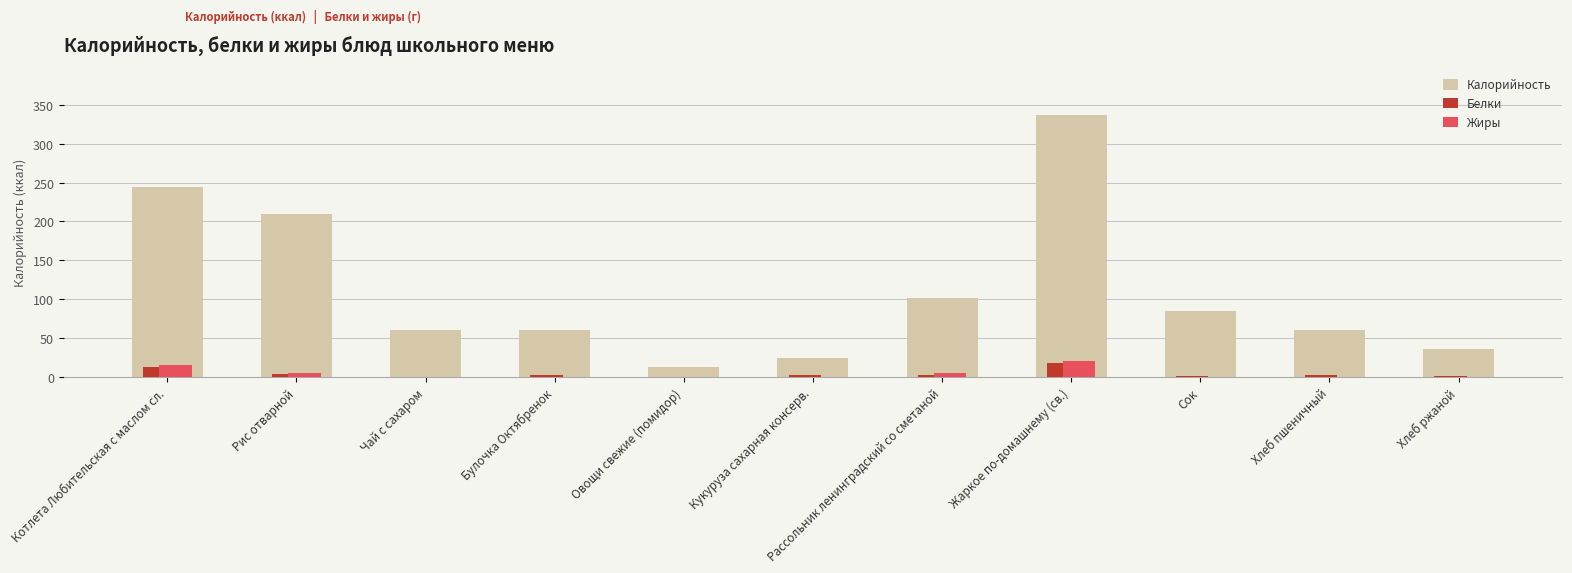

The value of Жиры at Сок is 0.0. True or false?

True